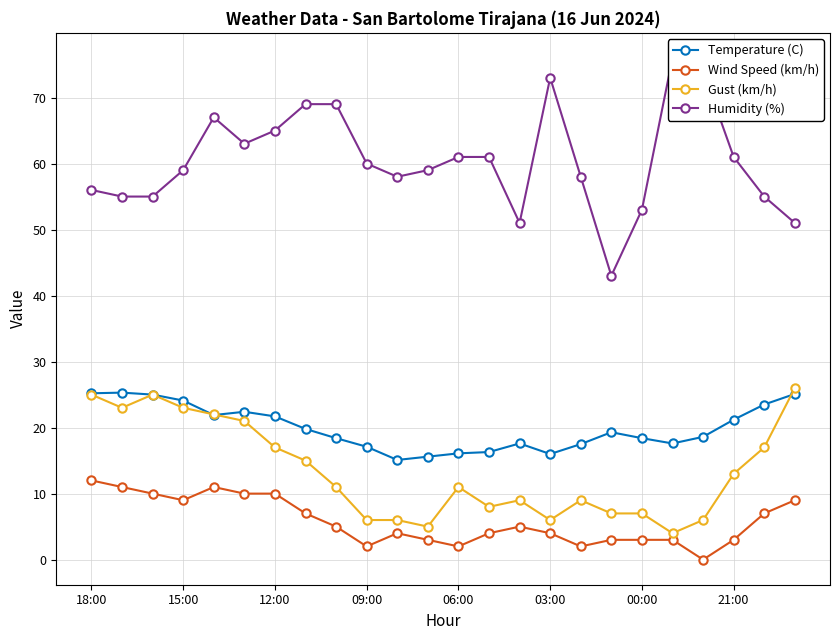

True or false: Temperature (C) and Wind Speed (km/h) intersect in this chart.

False